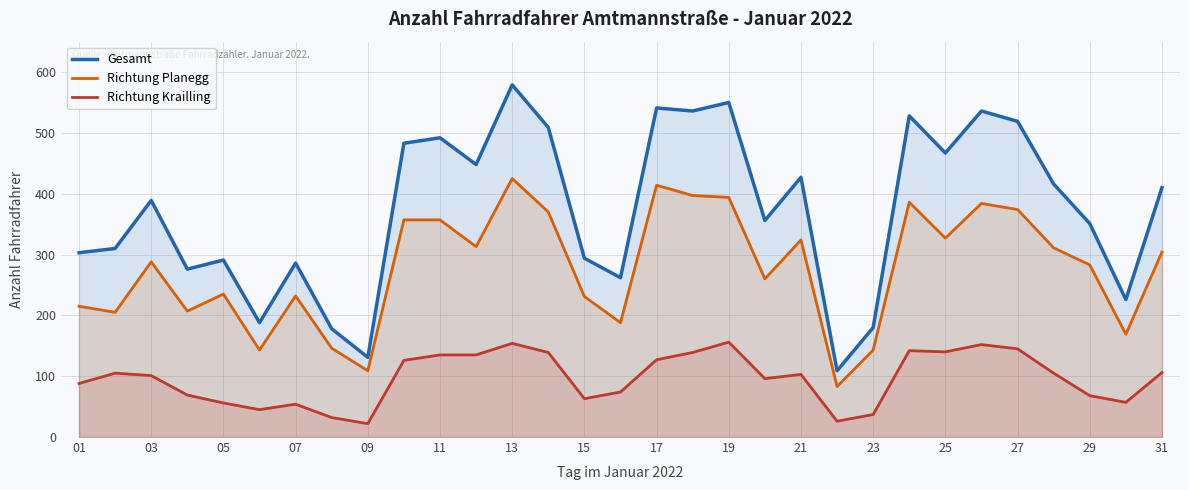

Is it true that Gesamt equals 818 at 27?

False